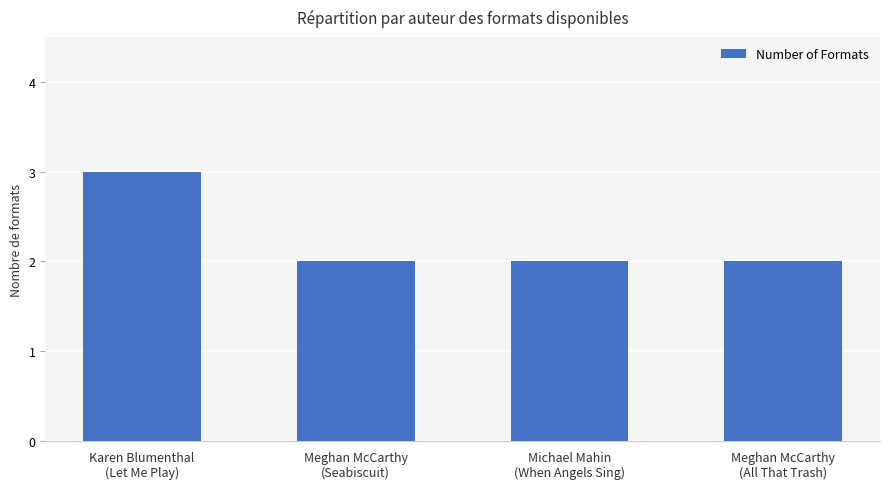

Does the chart contain any negative values?

No